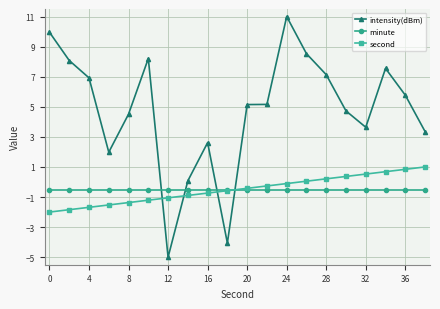

What is the minimum value shown in the chart?

-5.0